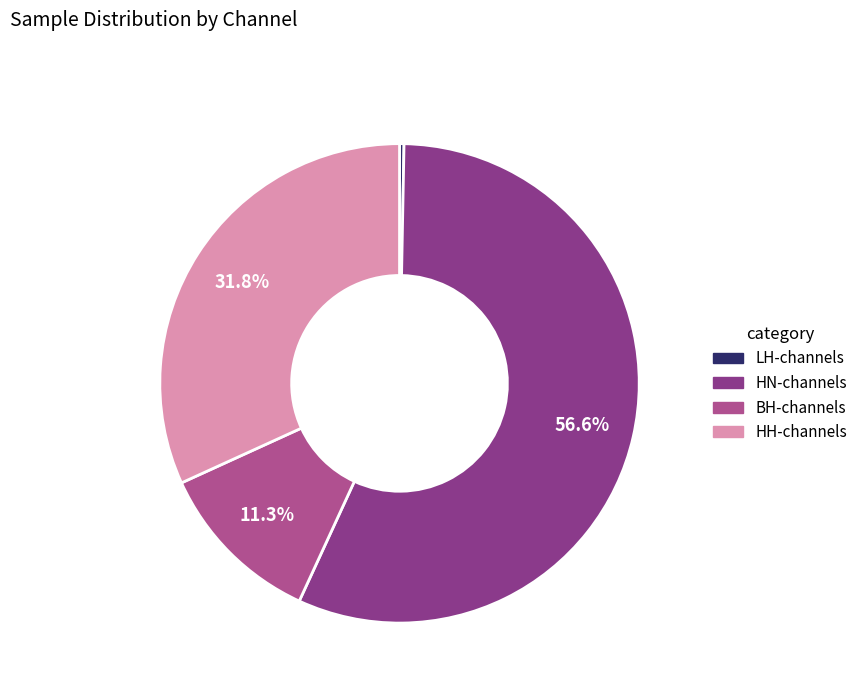

Is there any slice that represents more than half of the pie?

Yes